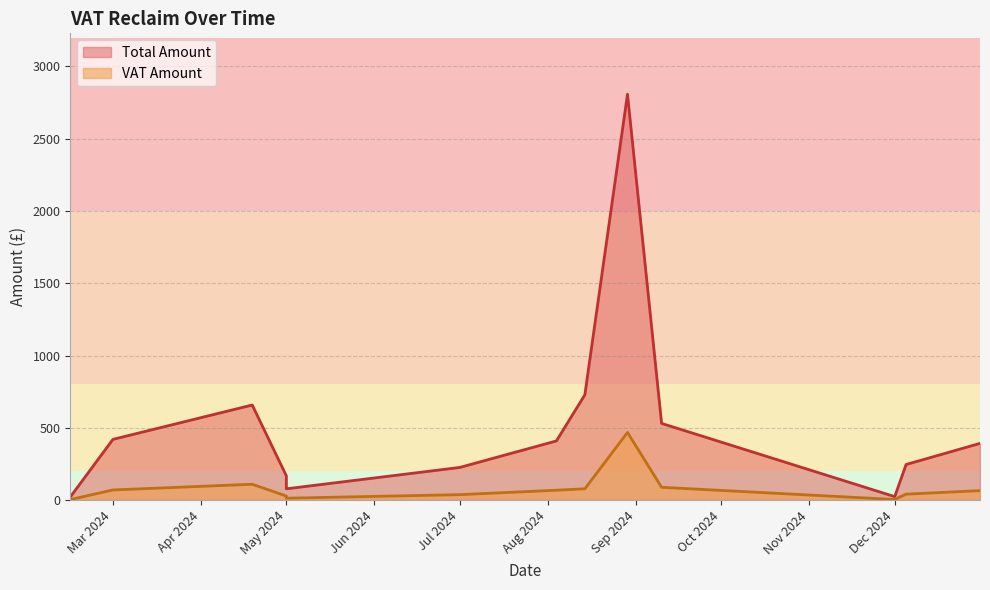

What is the difference between the maximum and minimum values in the VAT Amount series?

464.4